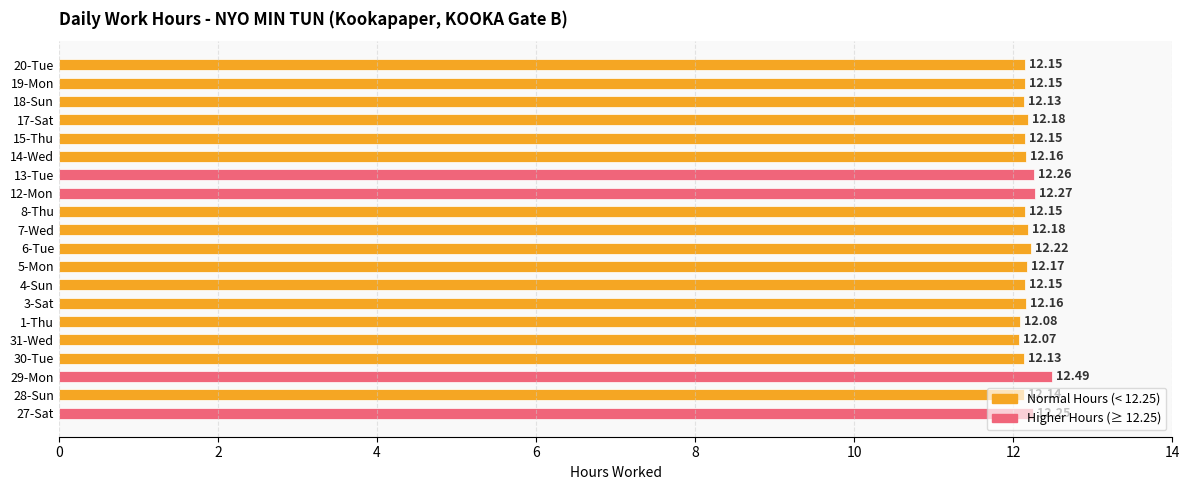

At which category does the chart reach its peak across all series?

29-Mon